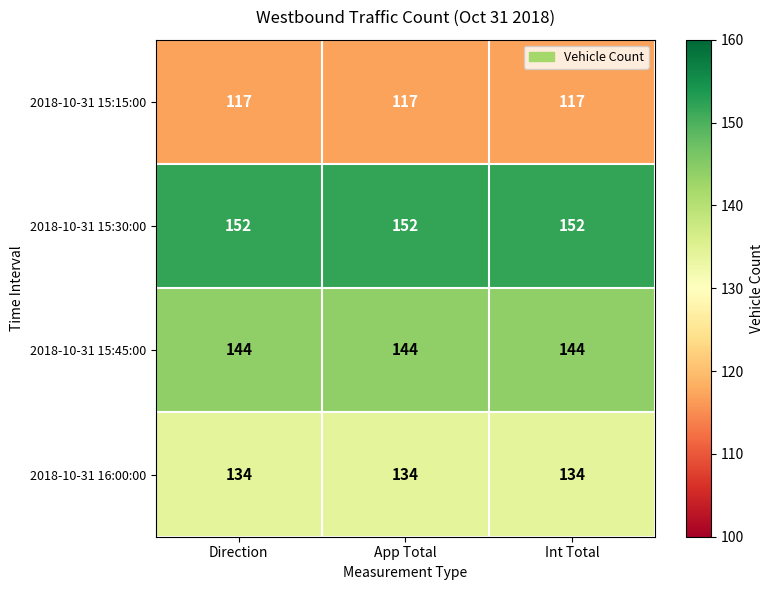

What is the maximum value shown in the chart?

152